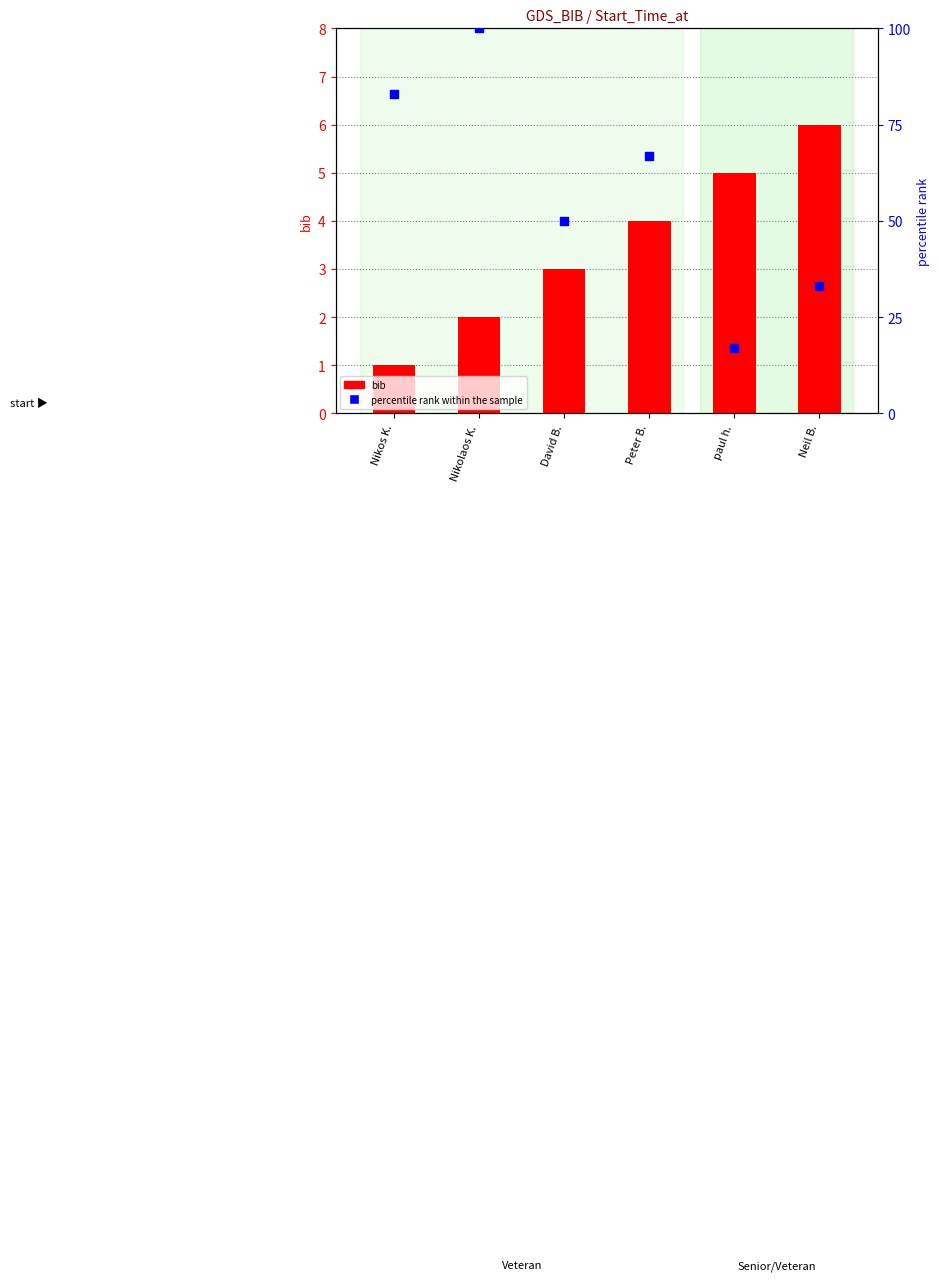

At how many categories does at least one series exceed 7?

6